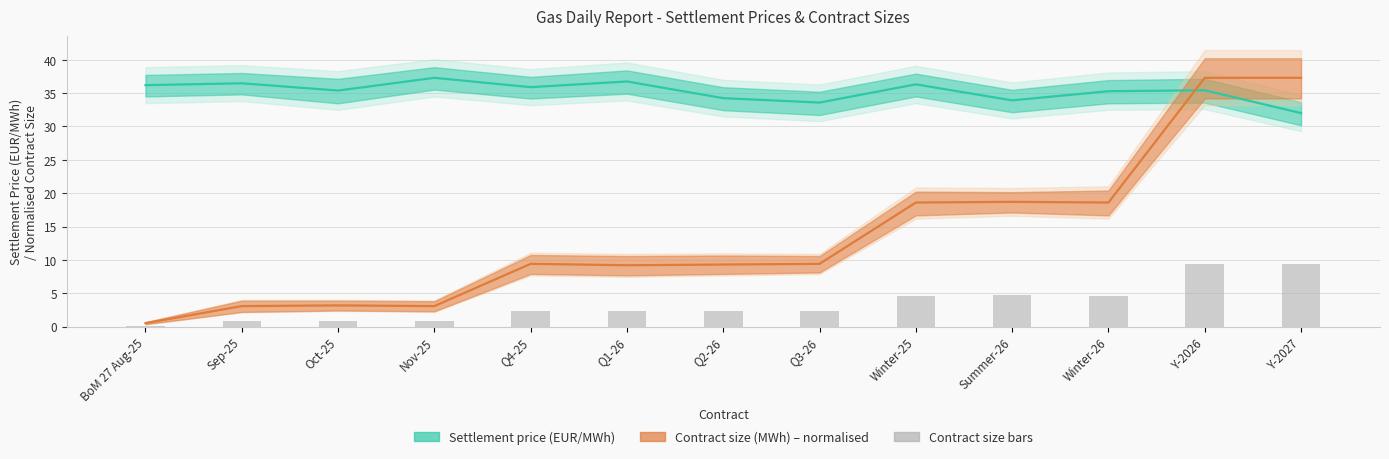

Are the bars grouped side by side (vs. stacked)?

No